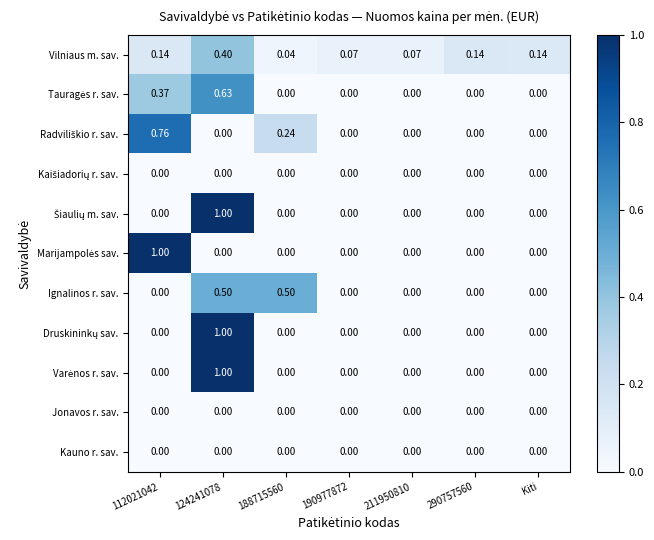

How many distinct data groups are displayed?

11